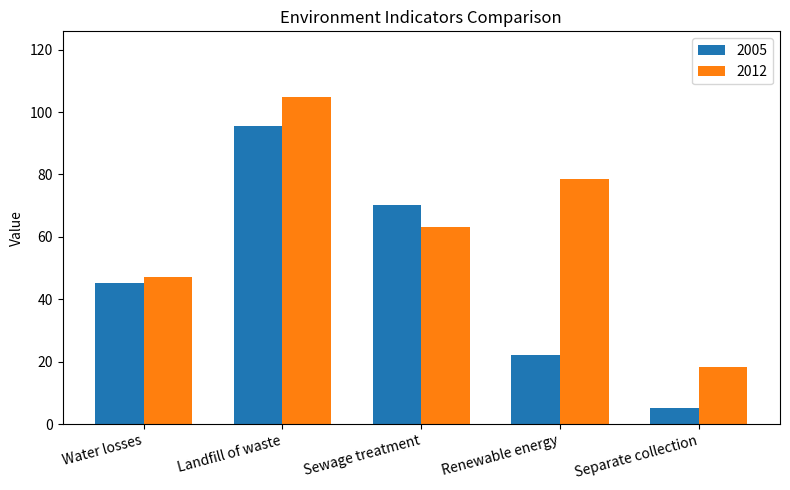

What is the spread (max minus min) of values at Separate collection?

13.2